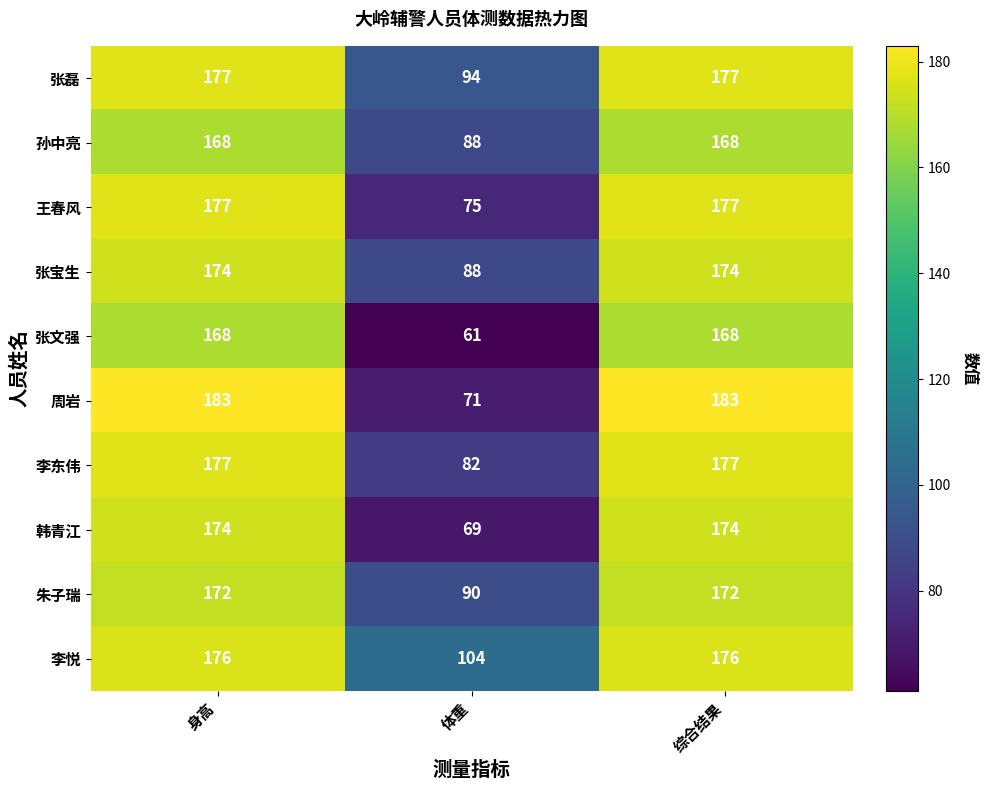

What is the total value across all series at 综合结果?

1746